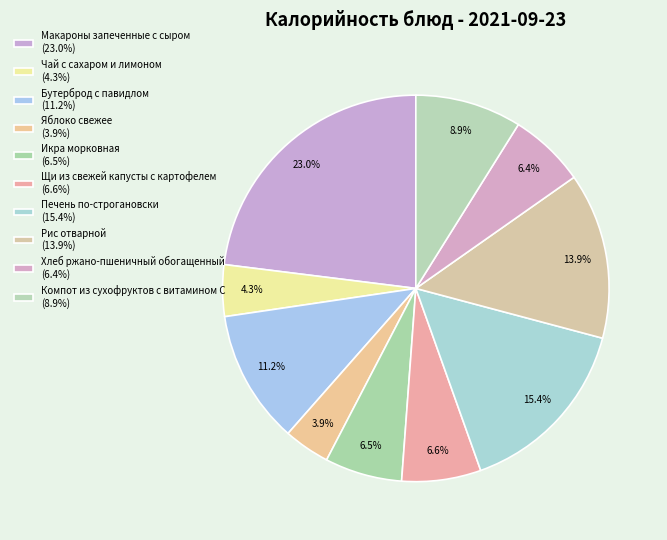

To the nearest percent, what is the combined percentage of Яблоко свежее and Макароны запеченные с сыром?

27%